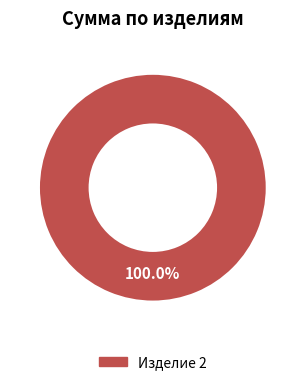

Is there any slice that represents more than half of the pie?

Yes